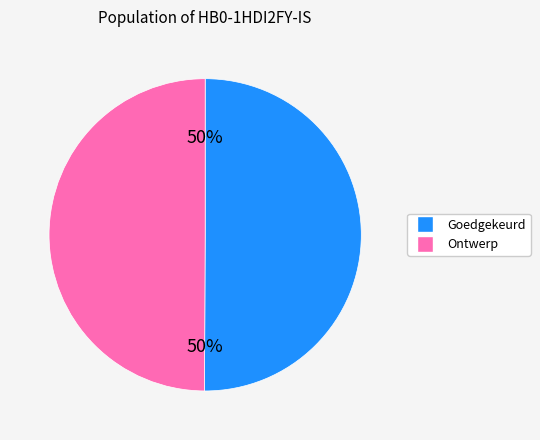

To the nearest percent, what is the average slice percentage?

50%